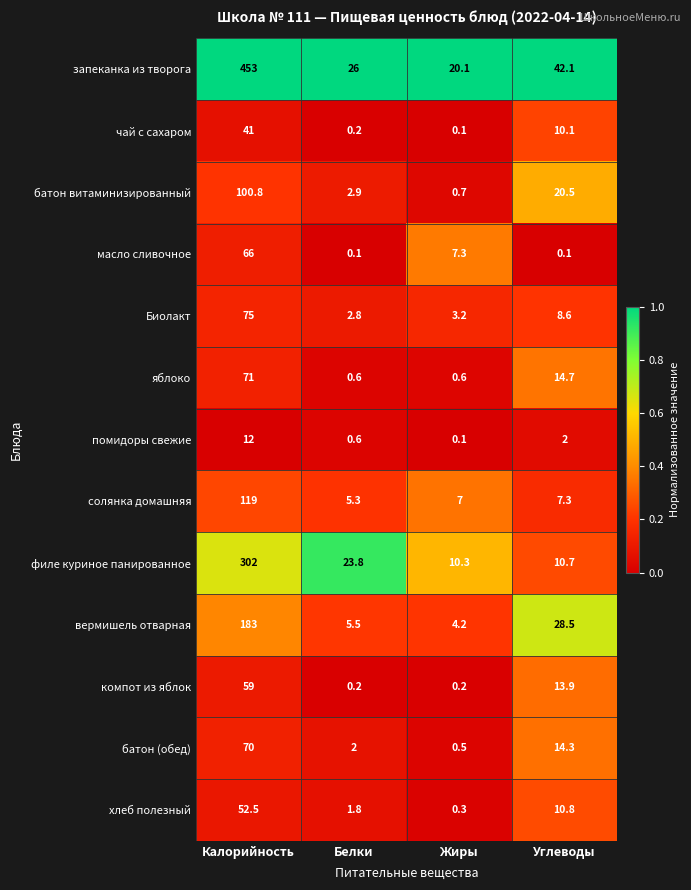

Is it true that чай с сахаром equals 25.3 at Калорийность?

False